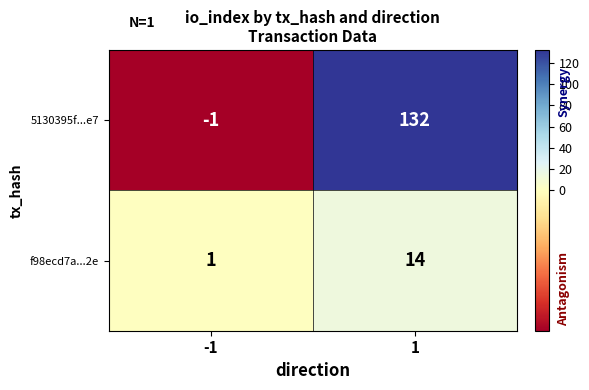

At how many categories does at least one series exceed 84?

1